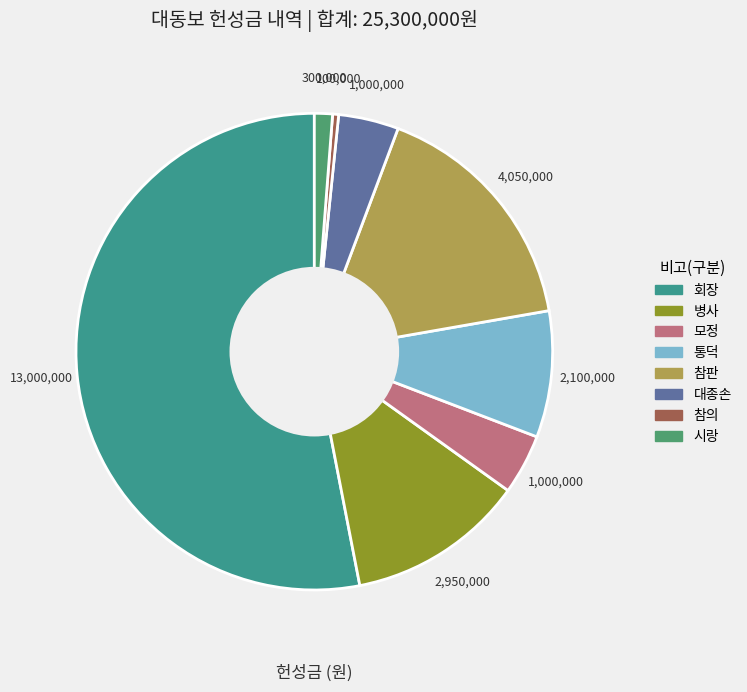

The 모정 slice represents 1% of the pie. True or false?

False